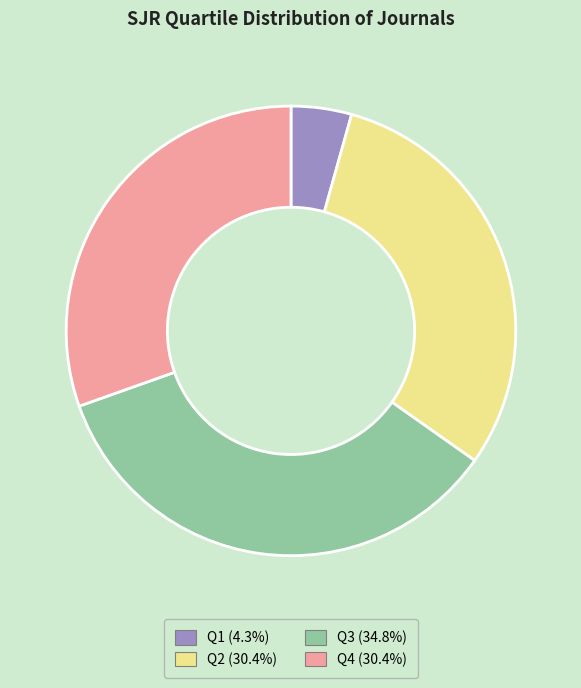

Count the number of slices in the pie.

4